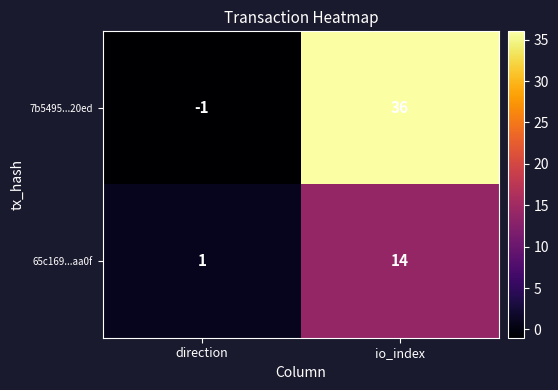

Is it true that 65c169...aa0f equals 2 at direction?

False